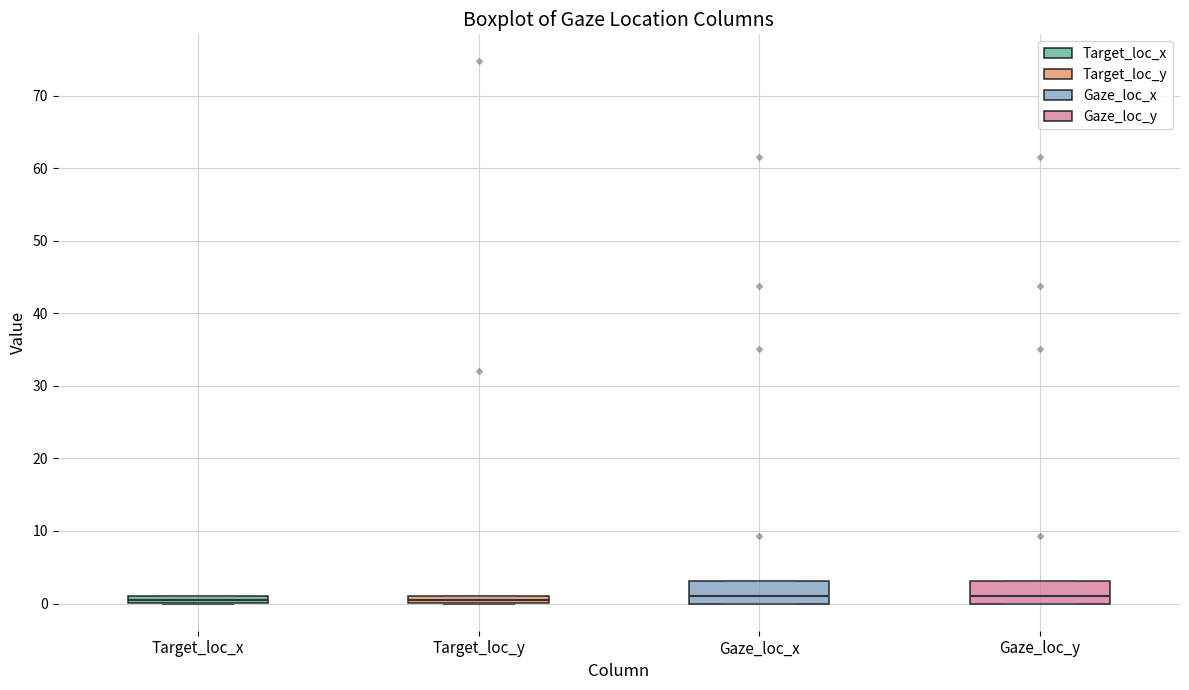

Where is the lower edge of the box for Target_loc_x on the y-axis? The values are not printed on the chart, so give them approximately, as read against the axis.

0